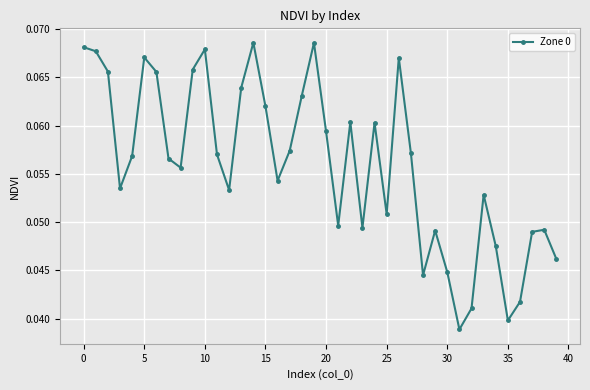

What is the sum of all values?

2.2